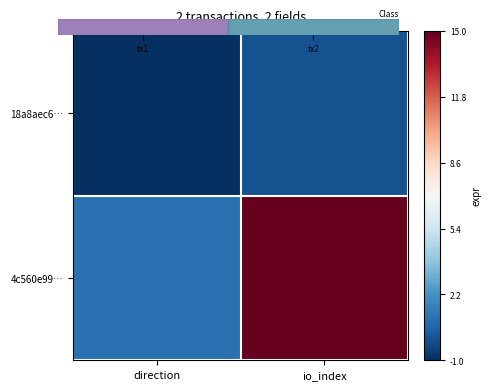

Which label corresponds to the smallest value in the chart?

direction